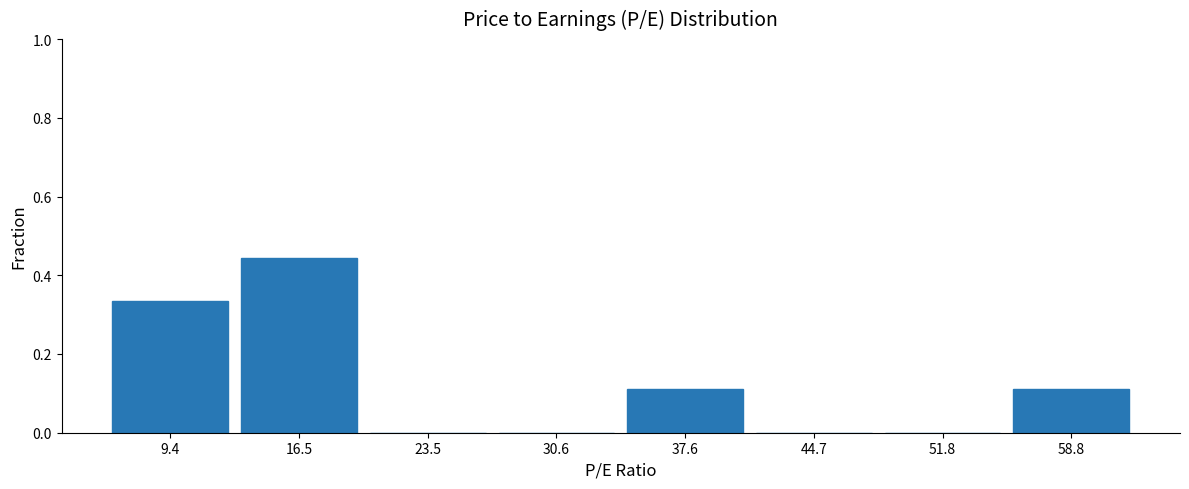

What is the height of the bar covering 34 to 41 on the x-axis? Neither the bar edges nor the heights are printed on the chart, so give them approximately, as read against the axes.

0.12